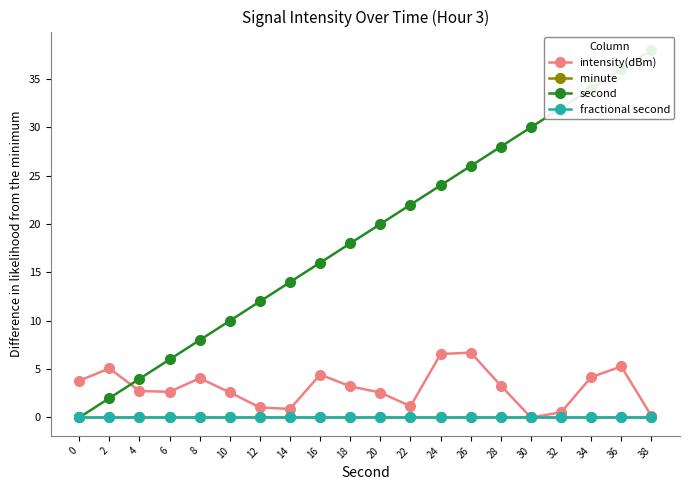

True or false: intensity(dBm) has more than 2 interior local peaks.

True